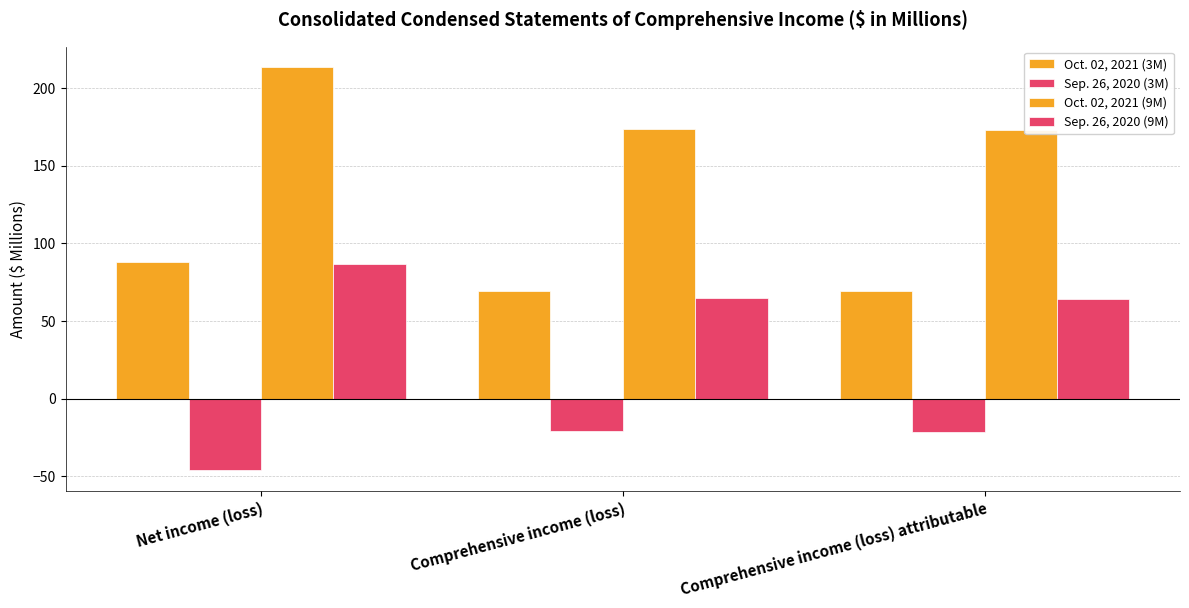

Are the bars grouped side by side (vs. stacked)?

Yes